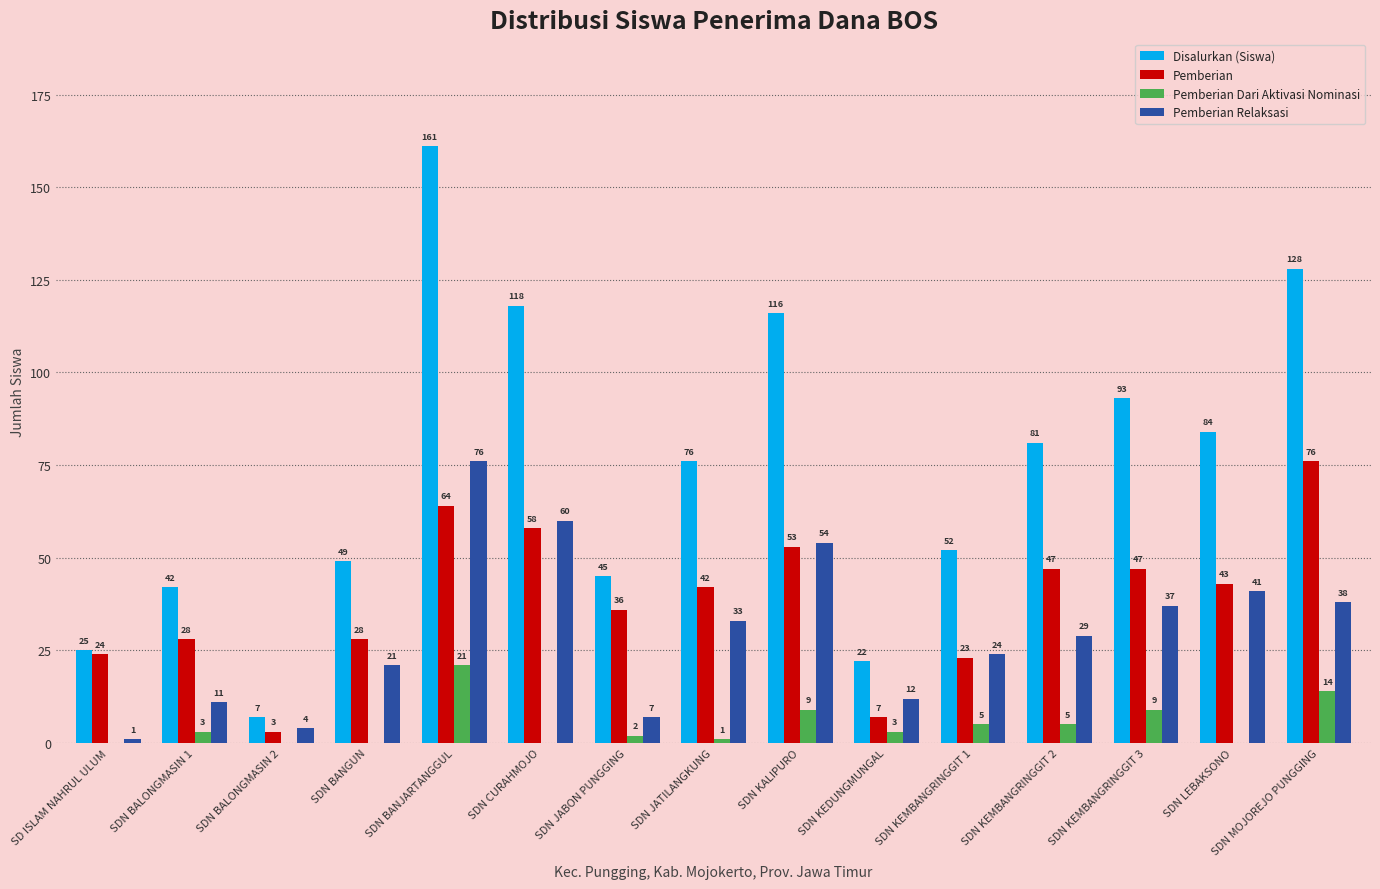

Reading left to right, transcribe all the data shown in this chart.

Disalurkan (Siswa): SD ISLAM NAHRUL ULUM=25	SDN BALONGMASIN 1=42	SDN BALONGMASIN 2=7	SDN BANGUN=49	SDN BANJARTANGGUL=161	SDN CURAHMOJO=118	SDN JABON PUNGGING=45	SDN JATILANGKUNG=76	SDN KALIPURO=116	SDN KEDUNGMUNGAL=22	SDN KEMBANGRINGGIT 1=52	SDN KEMBANGRINGGIT 2=81	SDN KEMBANGRINGGIT 3=93	SDN LEBAKSONO=84	SDN MOJOREJO PUNGGING=128
Pemberian: SD ISLAM NAHRUL ULUM=24	SDN BALONGMASIN 1=28	SDN BALONGMASIN 2=3	SDN BANGUN=28	SDN BANJARTANGGUL=64	SDN CURAHMOJO=58	SDN JABON PUNGGING=36	SDN JATILANGKUNG=42	SDN KALIPURO=53	SDN KEDUNGMUNGAL=7	SDN KEMBANGRINGGIT 1=23	SDN KEMBANGRINGGIT 2=47	SDN KEMBANGRINGGIT 3=47	SDN LEBAKSONO=43	SDN MOJOREJO PUNGGING=76
Pemberian Dari Aktivasi Nominasi: SD ISLAM NAHRUL ULUM=0	SDN BALONGMASIN 1=3	SDN BALONGMASIN 2=0	SDN BANGUN=0	SDN BANJARTANGGUL=21	SDN CURAHMOJO=0	SDN JABON PUNGGING=2	SDN JATILANGKUNG=1	SDN KALIPURO=9	SDN KEDUNGMUNGAL=3	SDN KEMBANGRINGGIT 1=5	SDN KEMBANGRINGGIT 2=5	SDN KEMBANGRINGGIT 3=9	SDN LEBAKSONO=0	SDN MOJOREJO PUNGGING=14
Pemberian Relaksasi: SD ISLAM NAHRUL ULUM=1	SDN BALONGMASIN 1=11	SDN BALONGMASIN 2=4	SDN BANGUN=21	SDN BANJARTANGGUL=76	SDN CURAHMOJO=60	SDN JABON PUNGGING=7	SDN JATILANGKUNG=33	SDN KALIPURO=54	SDN KEDUNGMUNGAL=12	SDN KEMBANGRINGGIT 1=24	SDN KEMBANGRINGGIT 2=29	SDN KEMBANGRINGGIT 3=37	SDN LEBAKSONO=41	SDN MOJOREJO PUNGGING=38